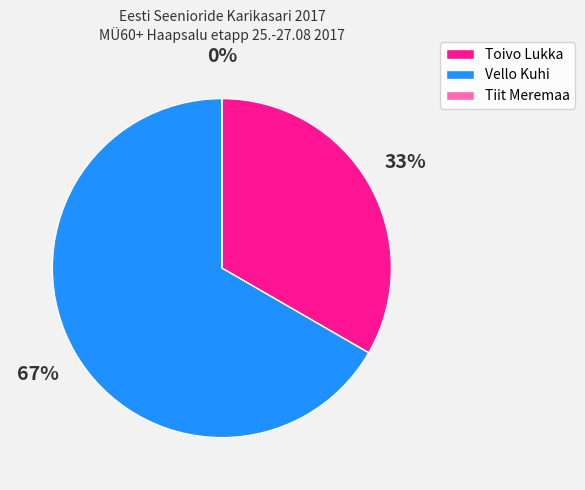

What percentage do Vello Kuhi and Tiit Meremaa together represent?

66.7%